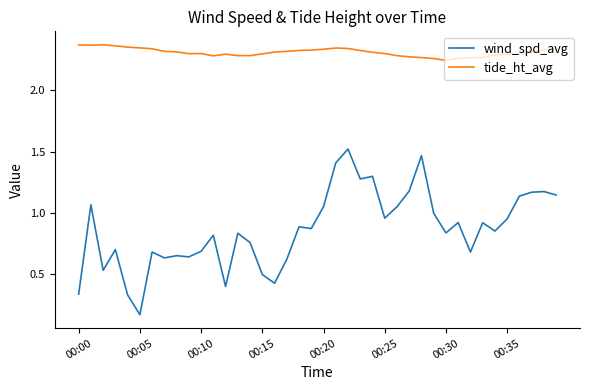

Which series has the largest range (max minus min)?

wind_spd_avg